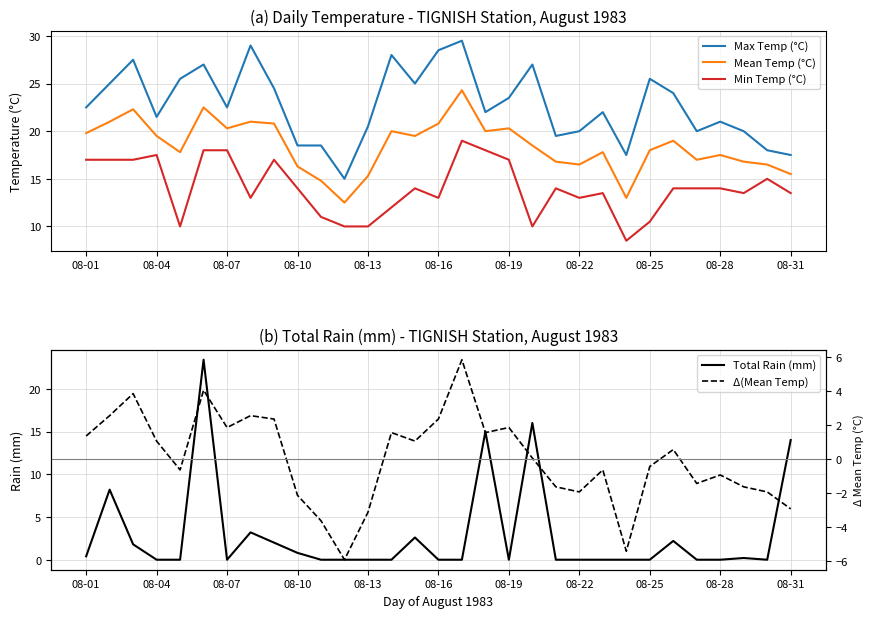

What is the minimum value for Max Temp (°C)?

15.0